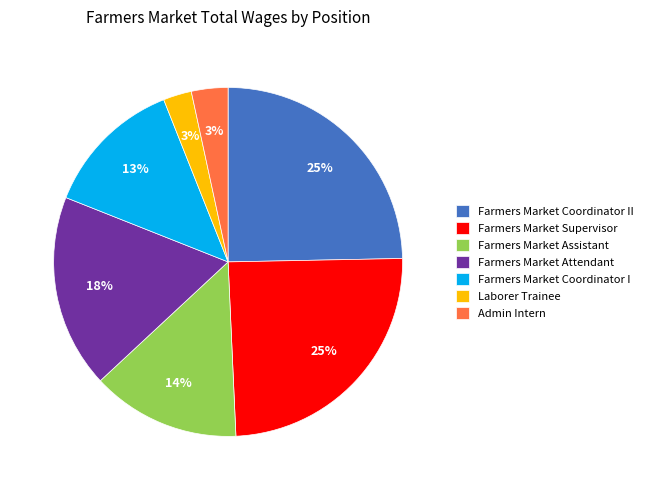

Does Admin Intern represent more than half of the total?

No